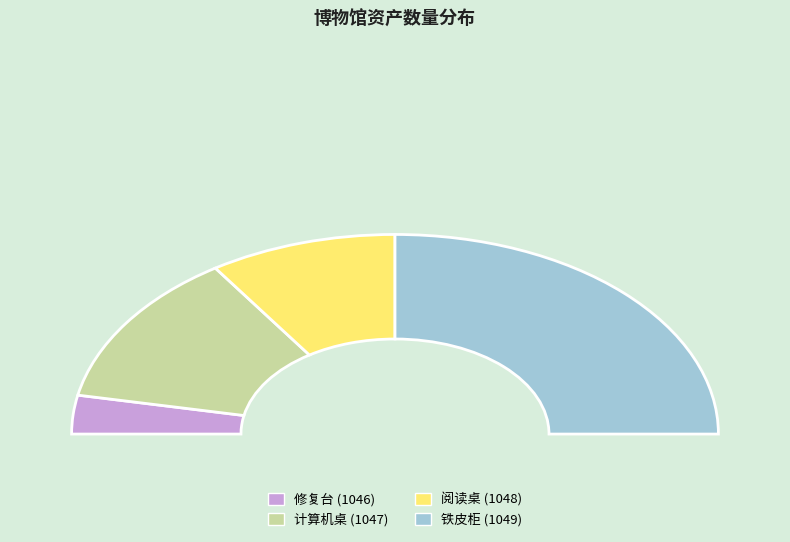

What is the largest slice in the pie chart?

铁皮柜 (1049)